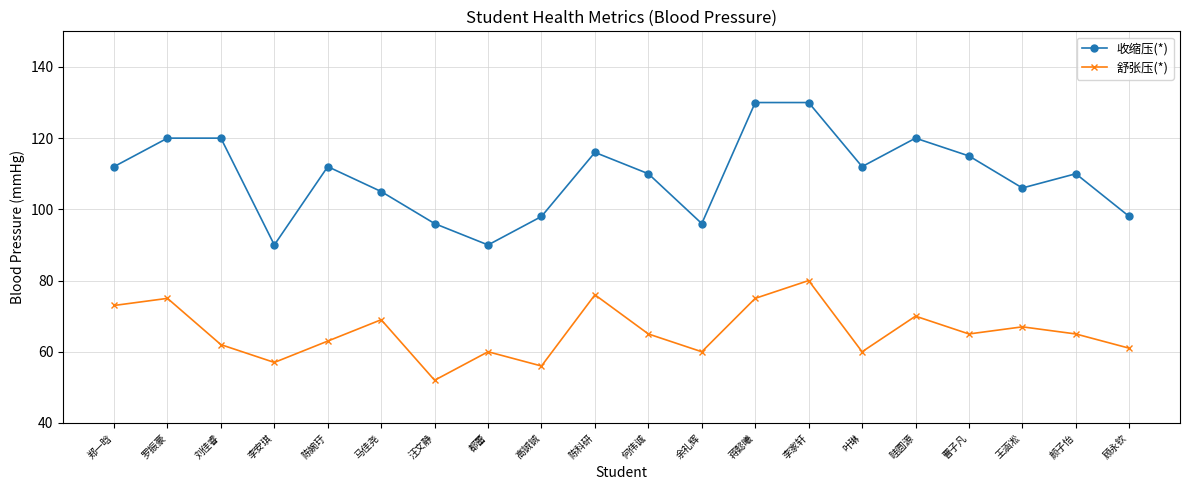

The value of 舒张压(*) at 陈婉玗 is 63. True or false?

True